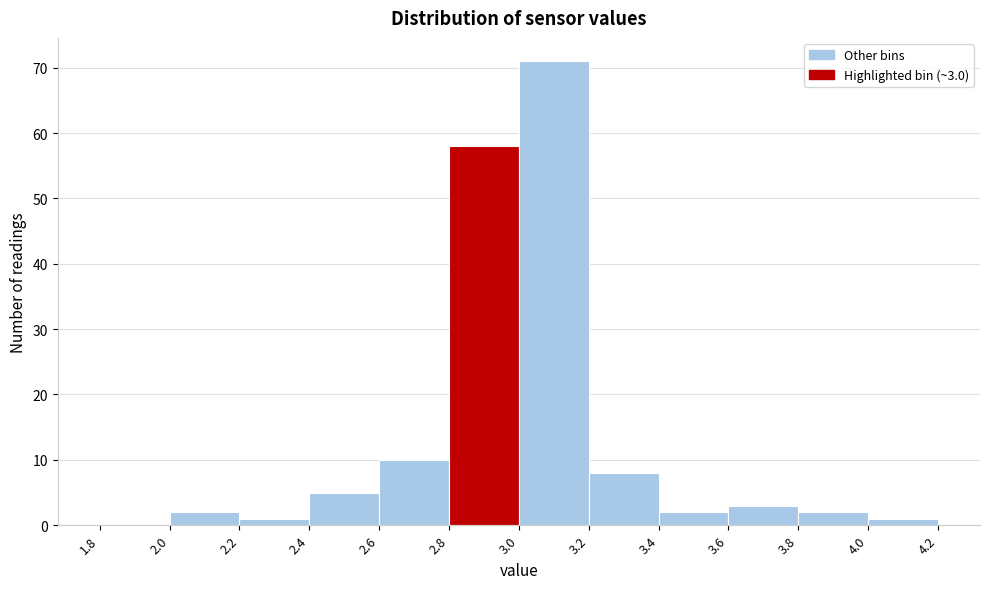

Over which range of the x-axis is the bar tallest?

3.0 to 3.2